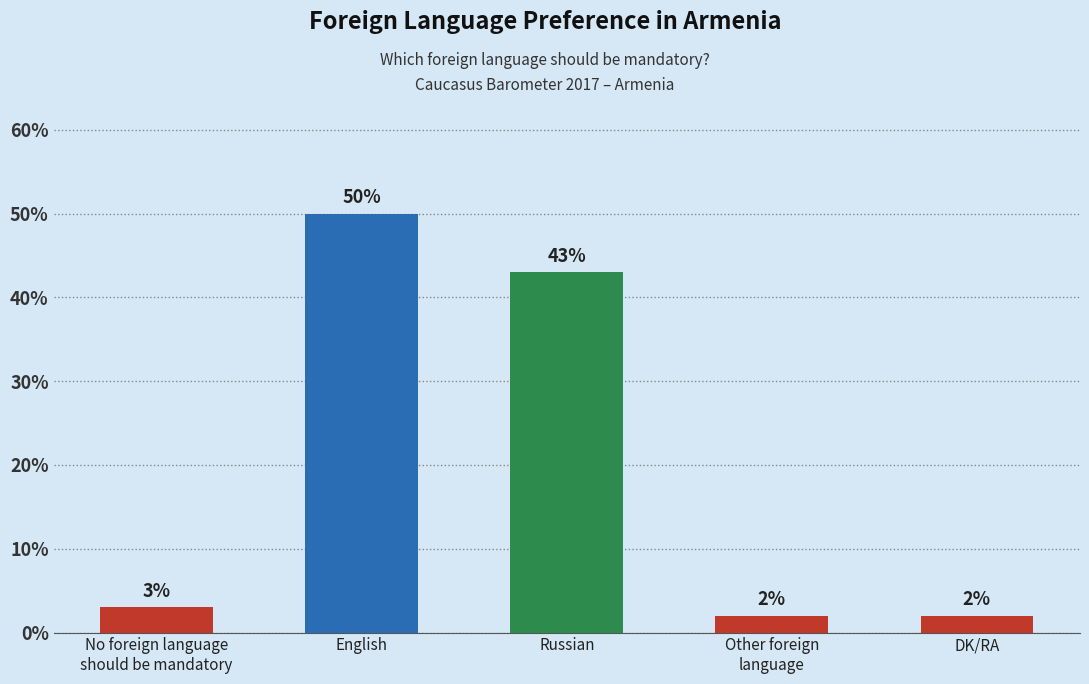

The chart shows a value of 2 at DK/RA. True or false?

True